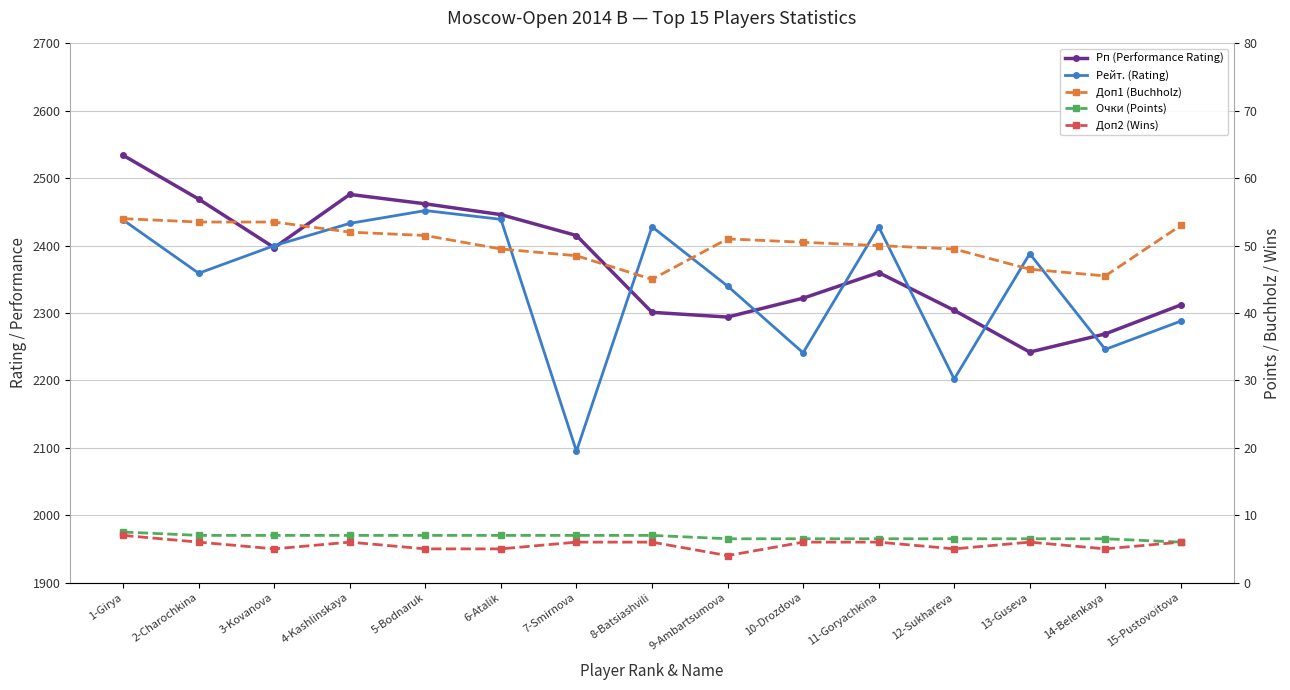

At which label does Доп2 (Wins) reach its peak?

1-Girya